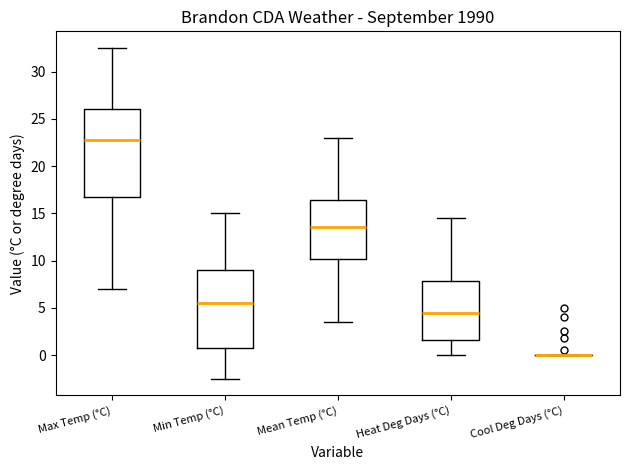

Where does the lower whisker of the box for Heat Deg Days (°C) end on the y-axis? The values are not printed on the chart, so give them approximately, as read against the axis.

0.0